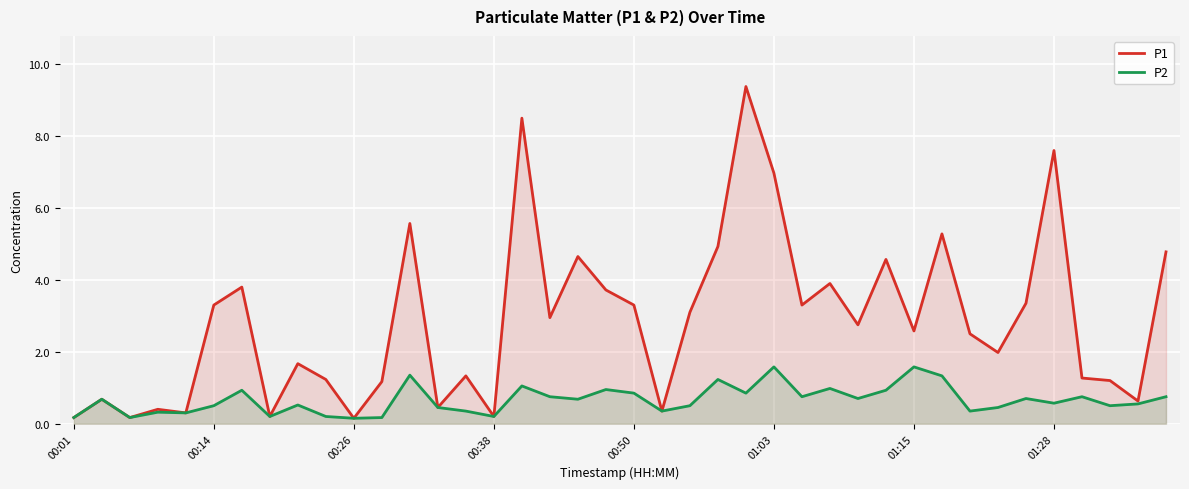

In P1, how many points are lower than both neighbors (excluding endpoints)?

13